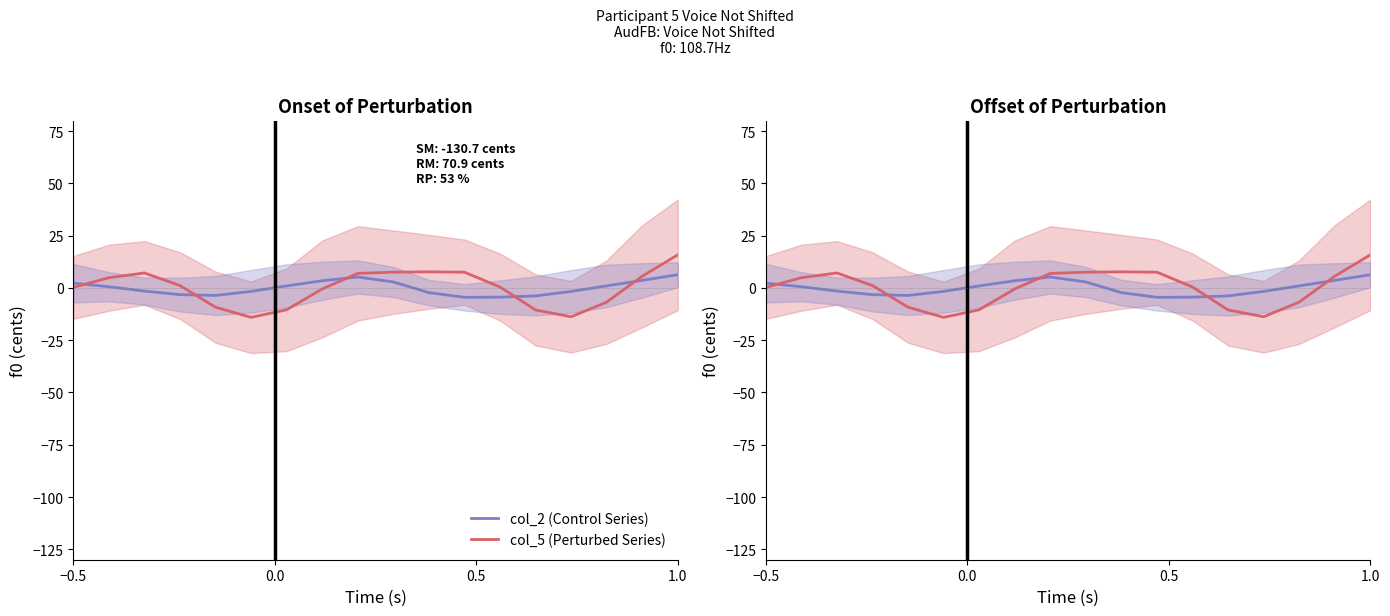

How many values in the col_2 (Control Series) series exceed 0?

9